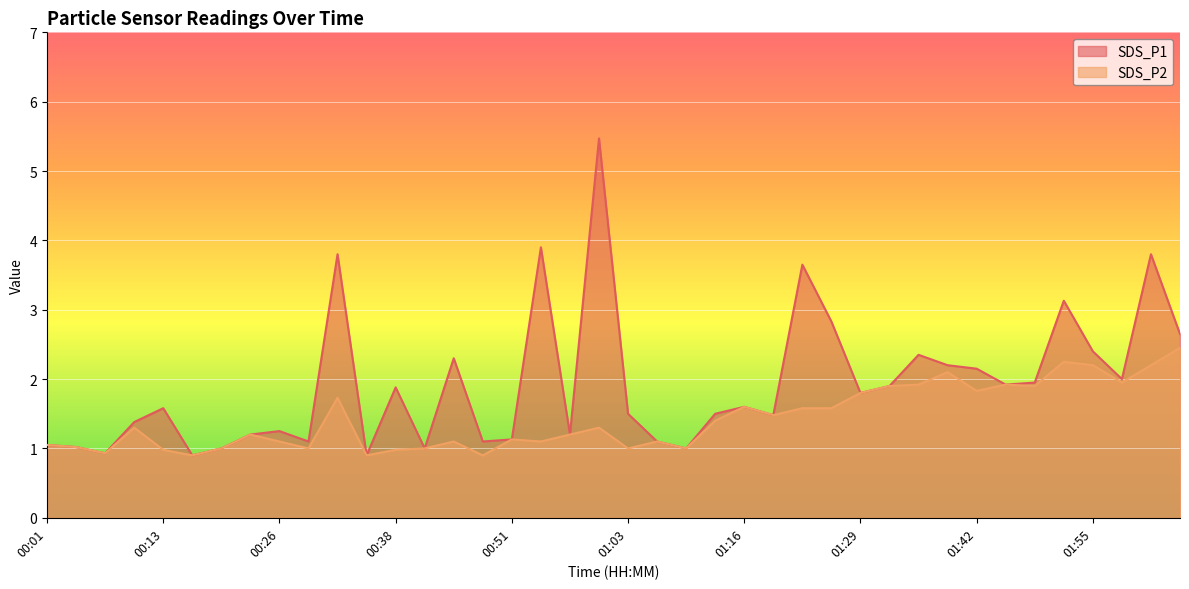

Rank the categories by SDS_P1 value from highest to lowest.

01:00, 00:54, 00:32, 02:01, 01:23, 01:52, 01:26, 02:05, 01:55, 01:36, 00:44, 01:39, 01:42, 01:58, 01:49, 01:46, 01:33, 00:38, 01:29, 01:16, 00:13, 01:03, 01:13, 01:19, 00:10, 00:26, 00:23, 00:57, 00:51, 00:29, 00:47, 01:06, 00:01, 00:04, 00:20, 00:41, 01:09, 00:07, 00:17, 00:35